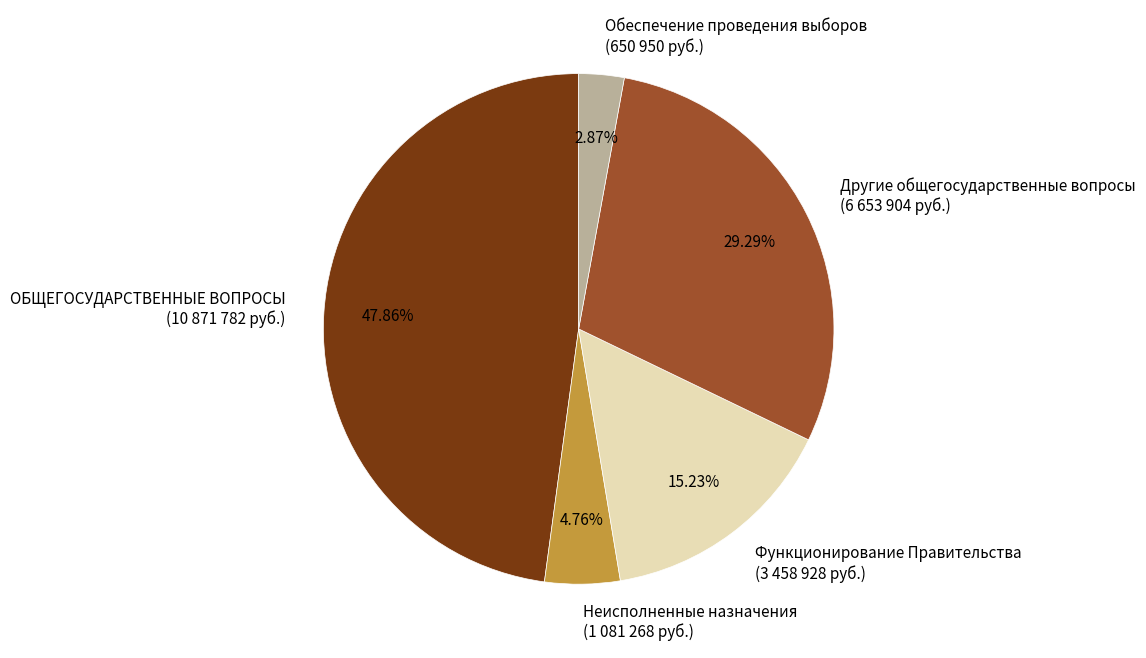

Do Функционирование Правительства (3 458 928 руб.) and ОБЩЕГОСУДАРСТВЕННЫЕ ВОПРОСЫ (10 871 782 руб.) together represent more than half of the pie?

Yes